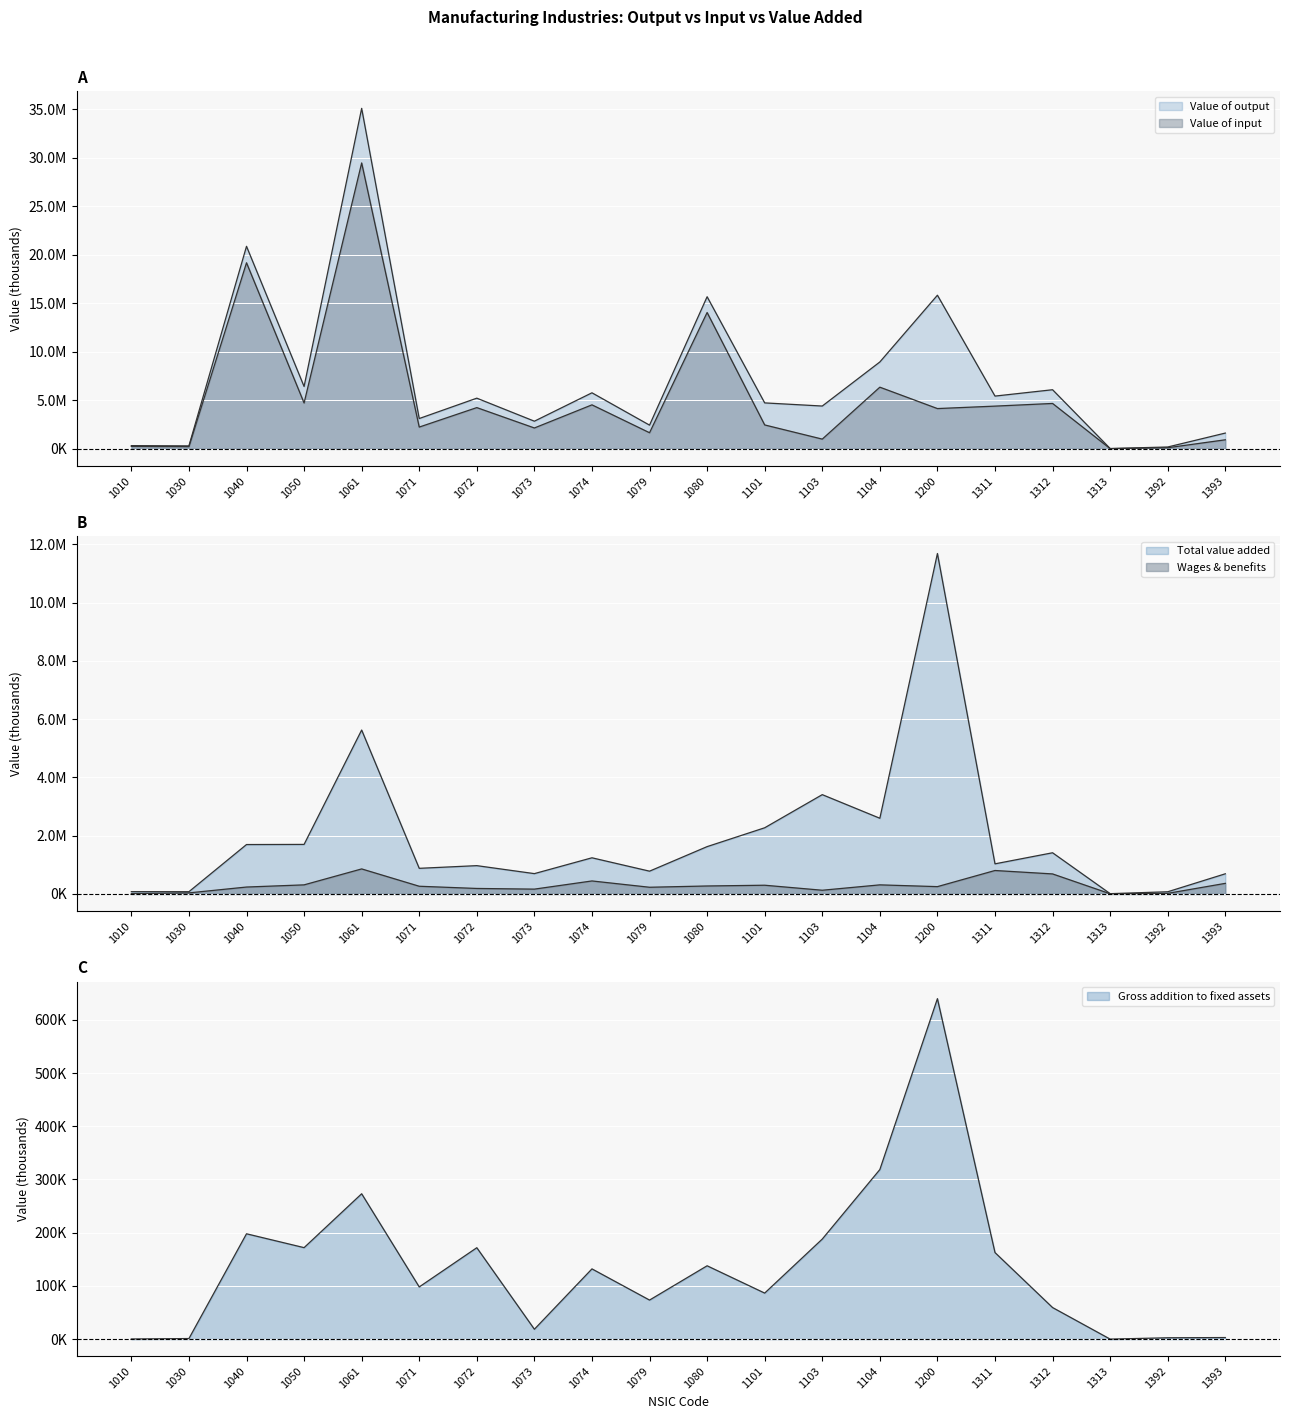

What is the total value across all series at 1080?

31777596